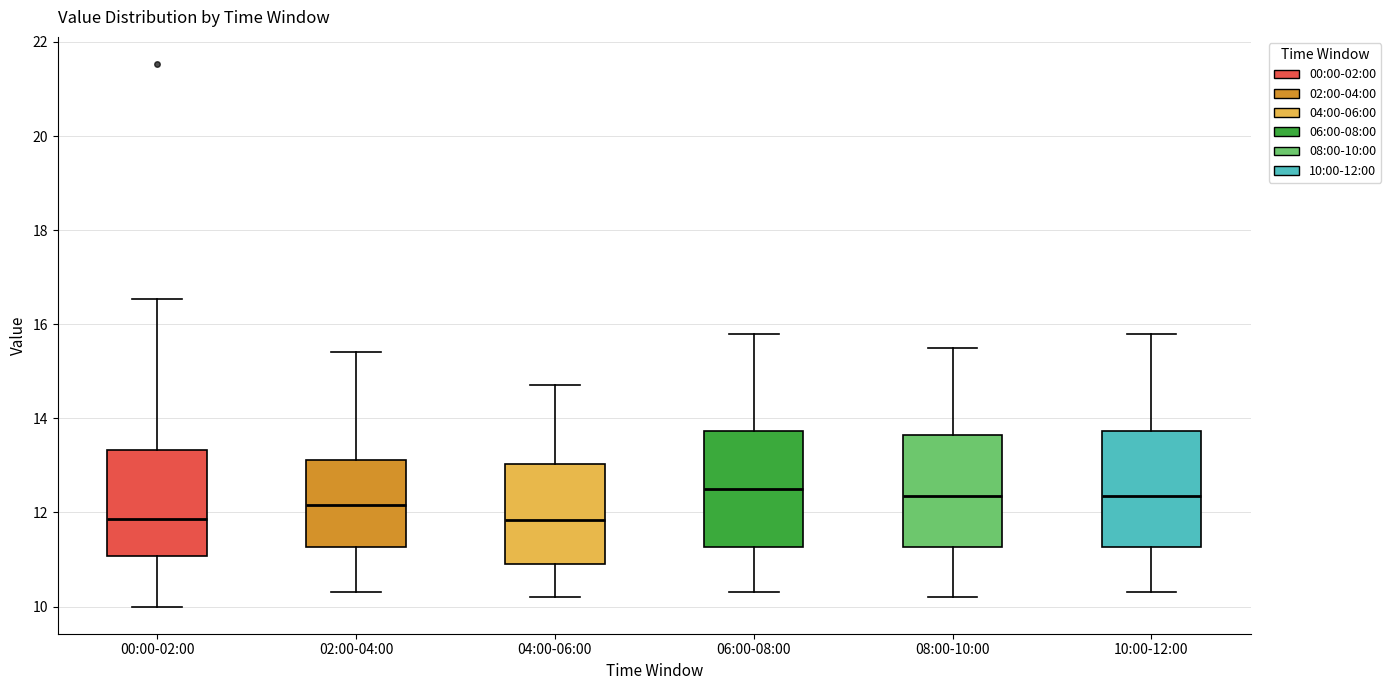

Reading left to right, transcribe this box plot: for each box, give where its median line is, the range the box spans, and where its two whiskers end, as read against the y-axis. The values are not printed on the chart, so give them approximately, as read against the axis.

00:00-02:00: median 11.8, box 11.0 to 13.4, whiskers 10.0 to 16.6
02:00-04:00: median 12.2, box 11.2 to 13.2, whiskers 10.4 to 15.4
04:00-06:00: median 11.8, box 11.0 to 13.0, whiskers 10.2 to 14.8
06:00-08:00: median 12.6, box 11.2 to 13.8, whiskers 10.4 to 15.8
08:00-10:00: median 12.4, box 11.2 to 13.6, whiskers 10.2 to 15.6
10:00-12:00: median 12.4, box 11.2 to 13.8, whiskers 10.4 to 15.8